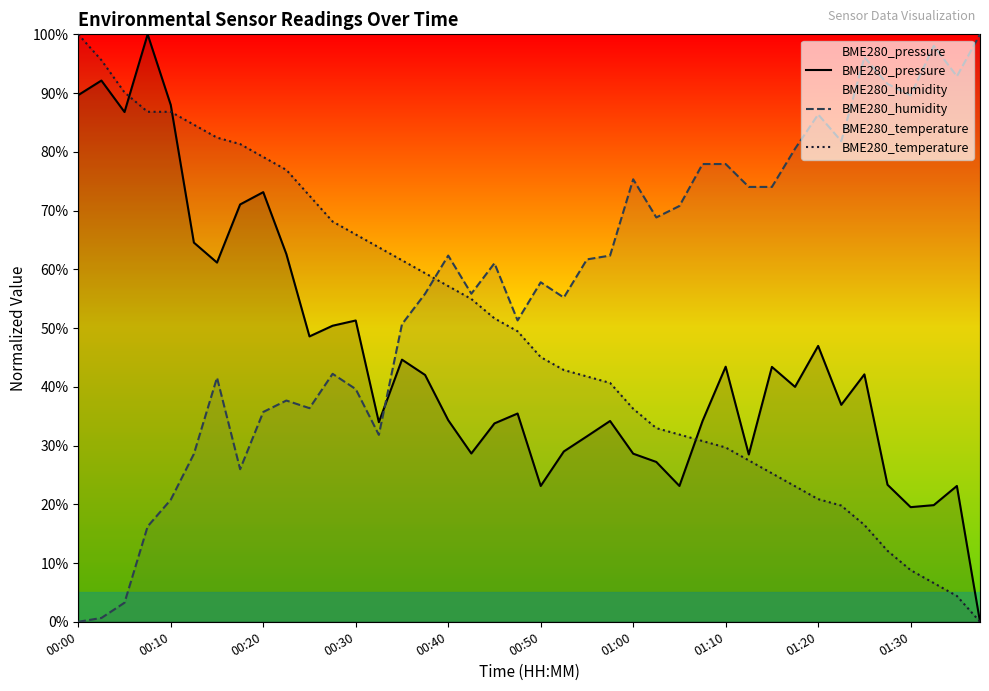

What are all the series names shown in the legend?

BME280_pressure, BME280_humidity, BME280_temperature